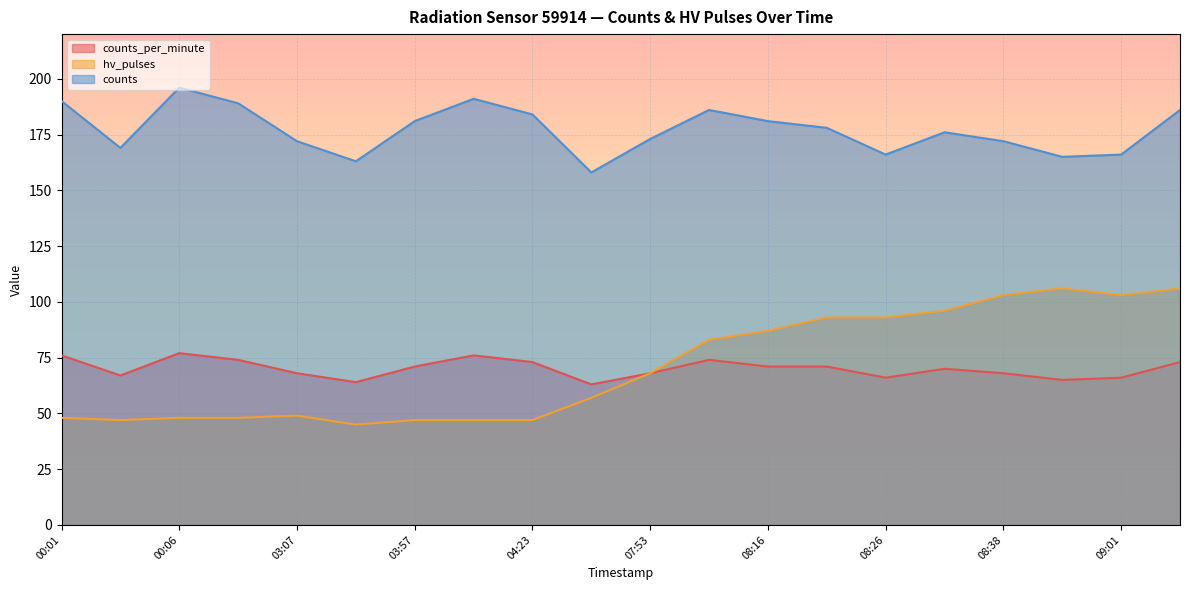

The hv_pulses series shows 26 at 03:30. True or false?

False